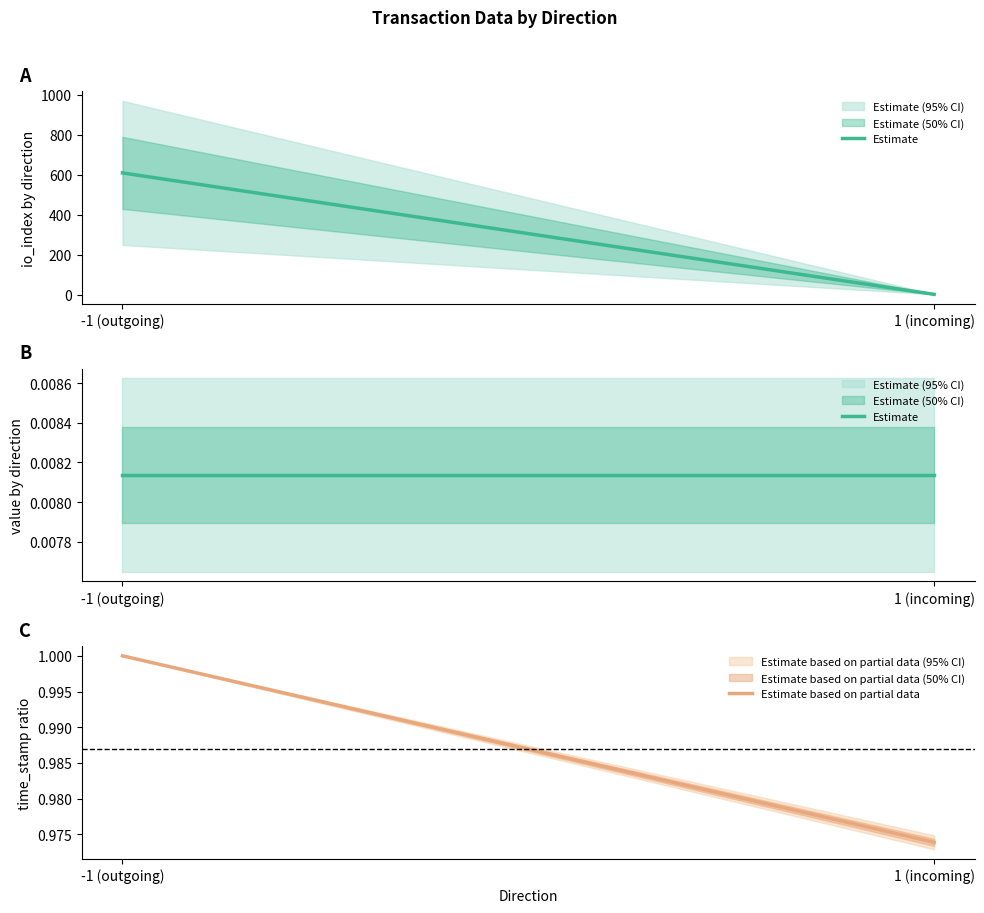

Rank the series by their average value, from highest to lowest.

Estimate based on partial data, Estimate